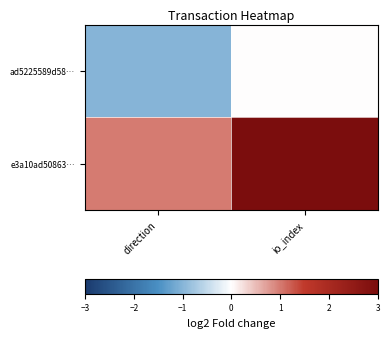

Between io_index and direction, which is larger?

io_index